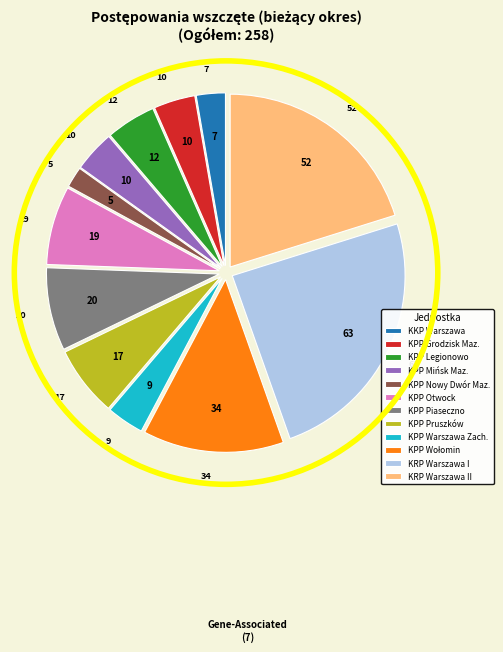

Which category has the biggest portion of the pie?

KRP Warszawa I